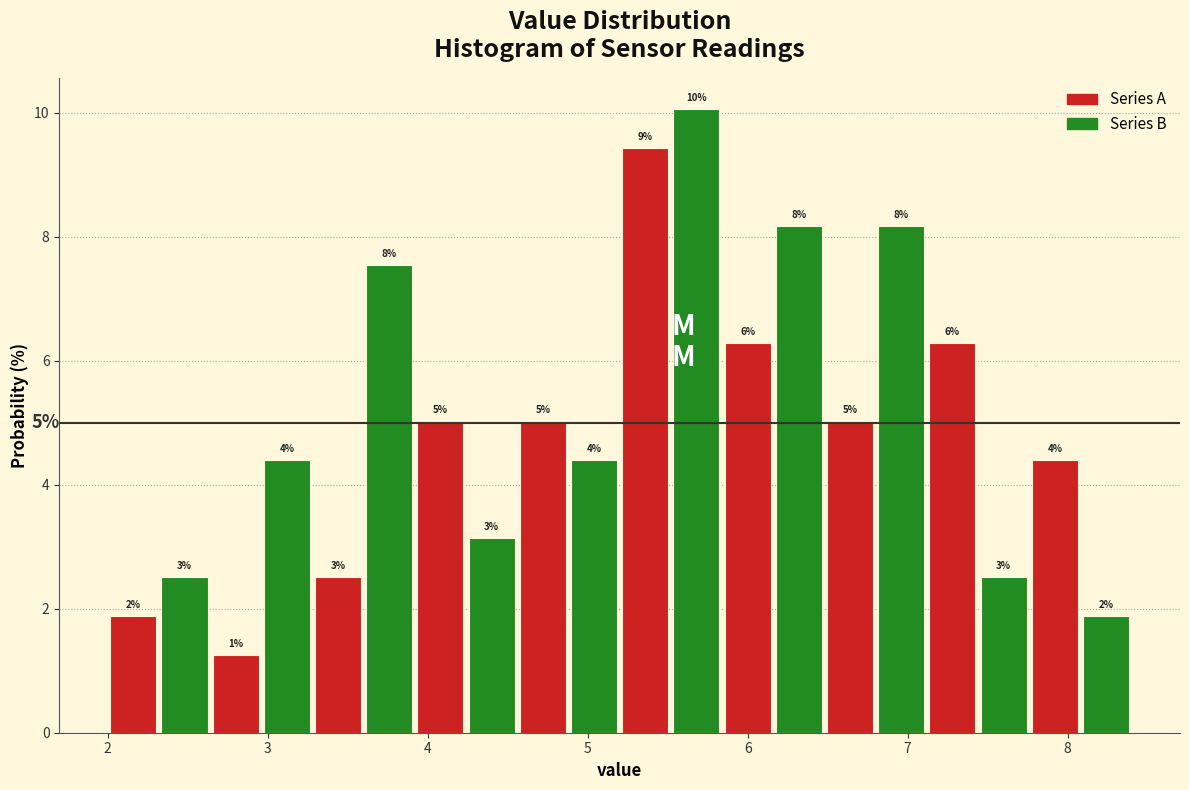

Read against the x-axis, roughly where is the centre of the tallest bar?

5.7